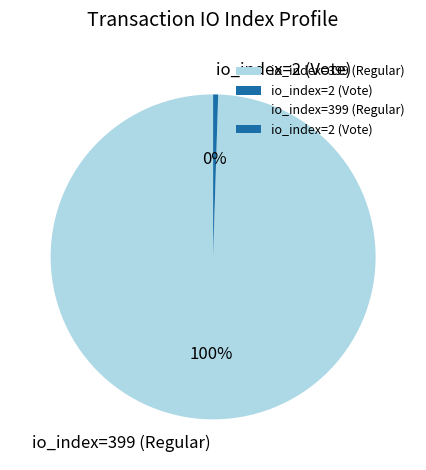

Which has a higher value, io_index=399 (Regular) or io_index=2 (Vote)?

io_index=399 (Regular)